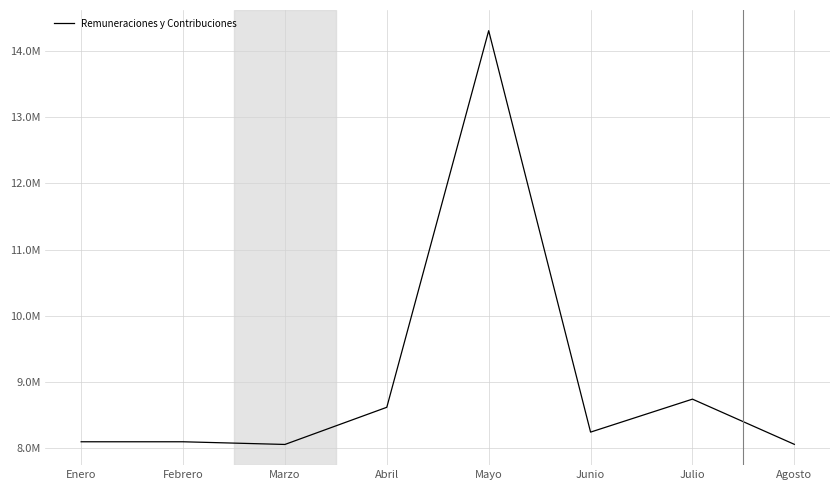

Does the chart display data point markers on the line(s)?

No